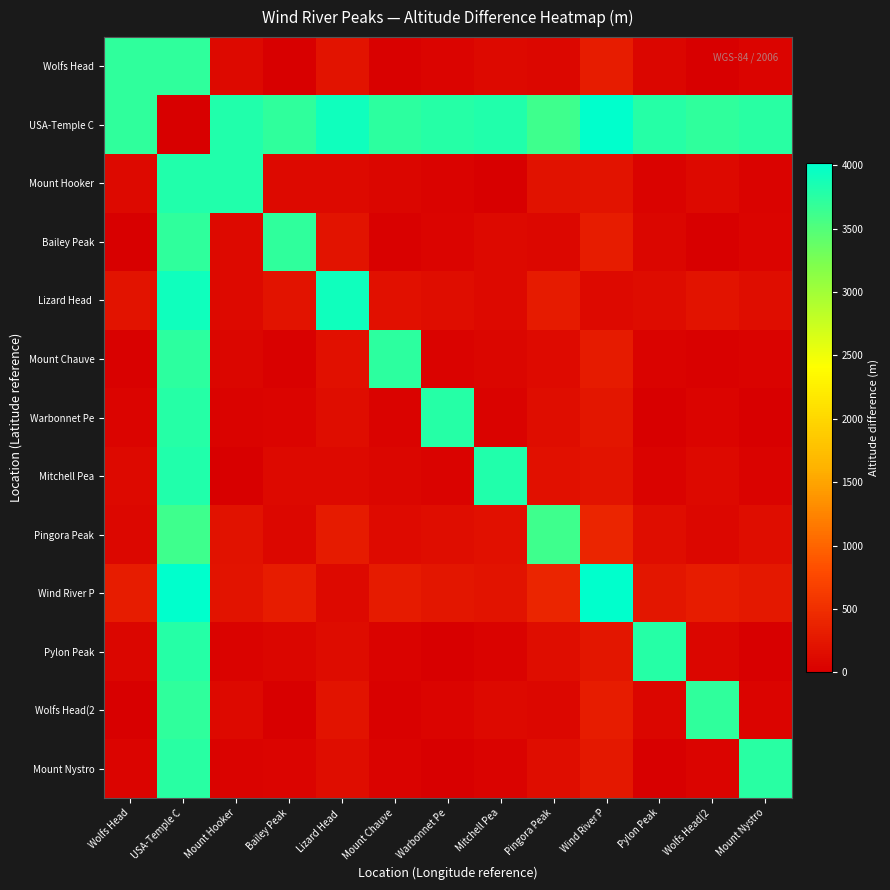

What is the spread (max minus min) of values at Mount Chauve?

3709